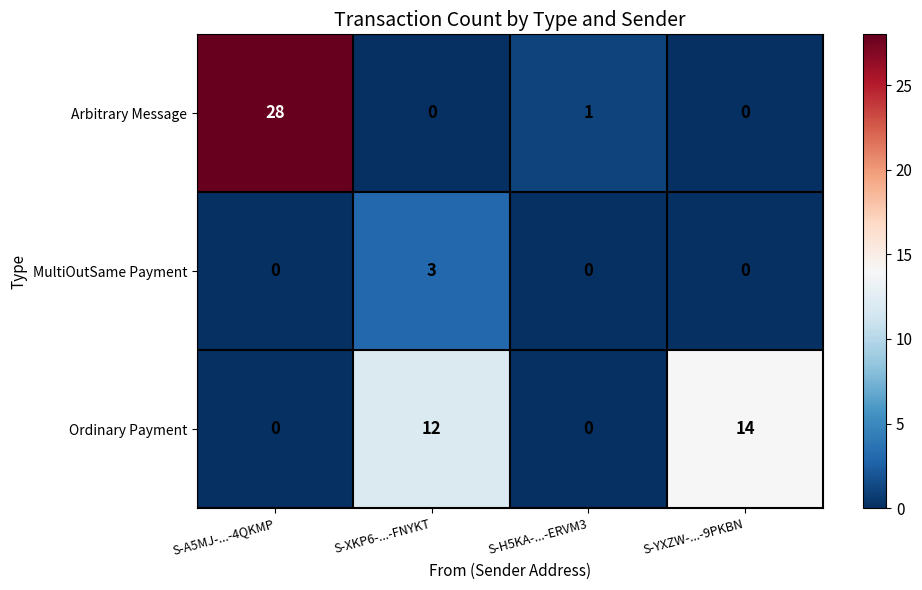

Which series has the largest total across all categories?

Arbitrary Message